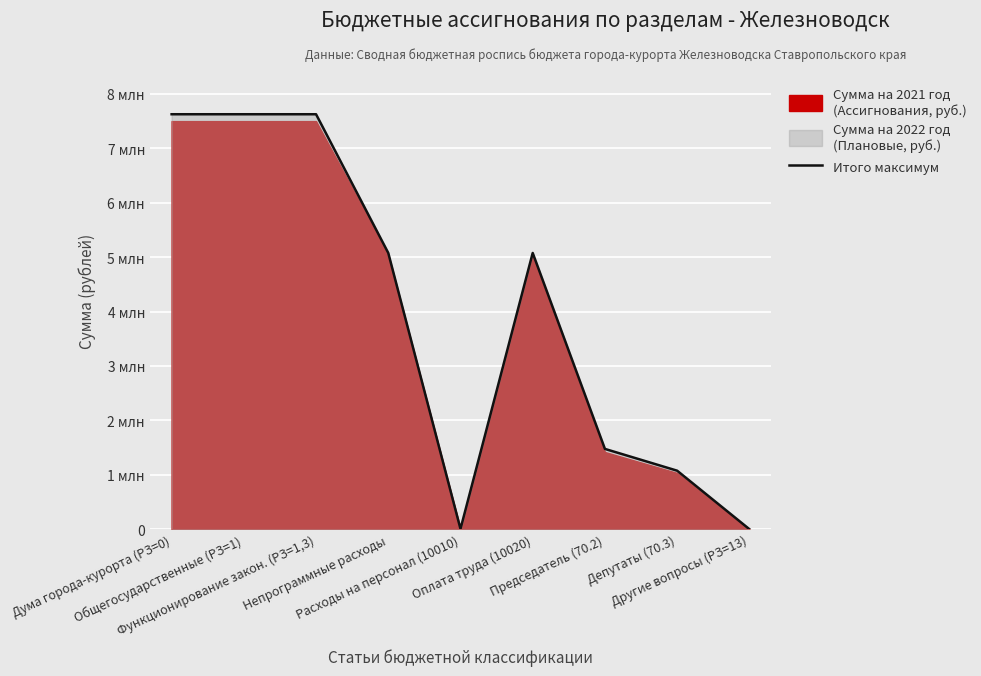

Rank the categories by value from lowest to highest.

Другие вопросы (РЗ=13), Расходы на персонал (10010), Депутаты (70.3), Председатель (70.2), Непрограммные расходы, Оплата труда (10020), Дума города-курорта (РЗ=0), Общегосударственные (РЗ=1), Функционирование закон. (РЗ=1,3)